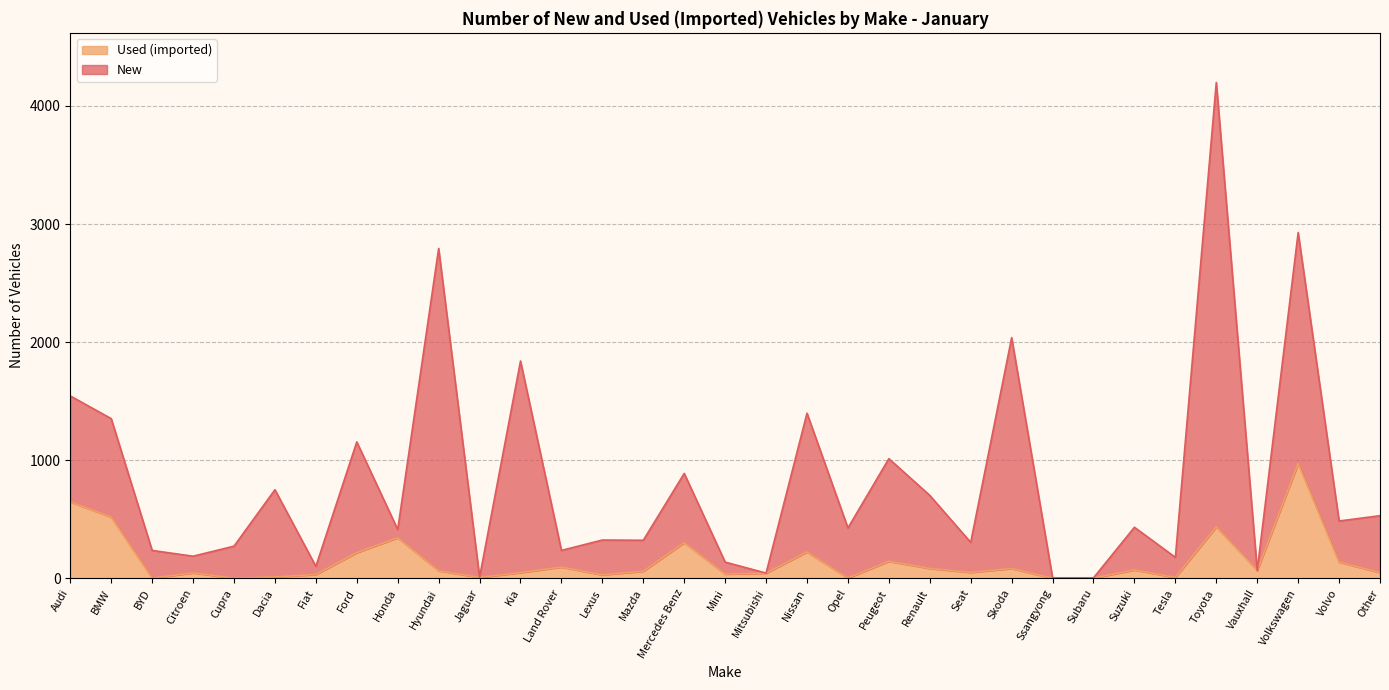

Does the chart display data point markers on the line(s)?

No